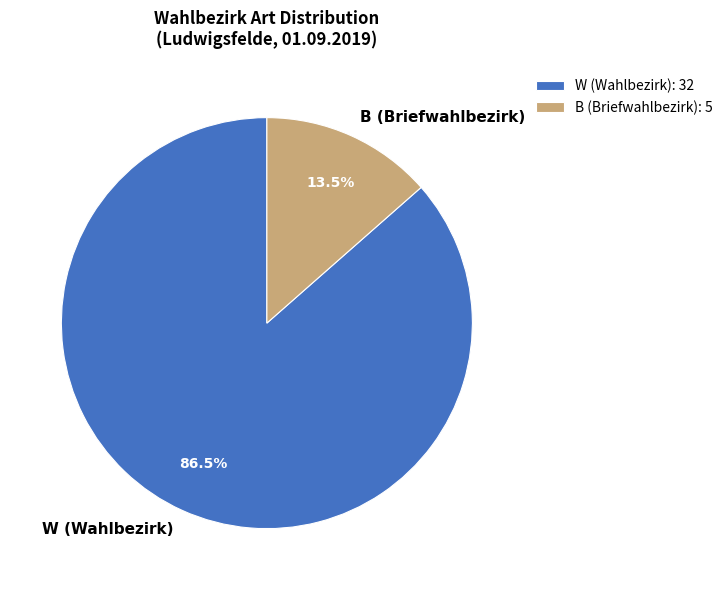

What is the total percentage of W (Wahlbezirk) and B (Briefwahlbezirk)?

100.0%